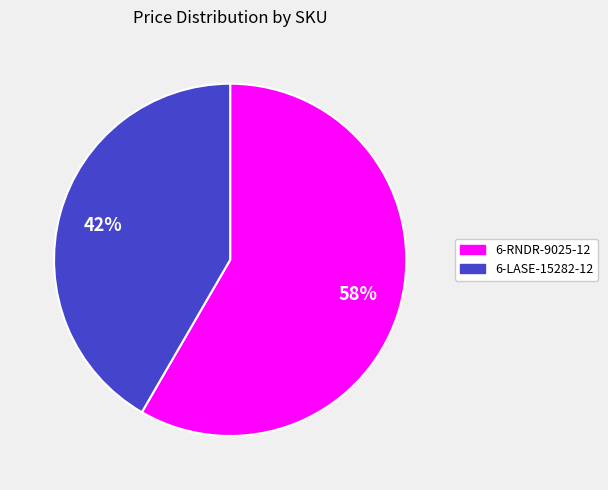

To the nearest percent, what is the average slice percentage?

50%